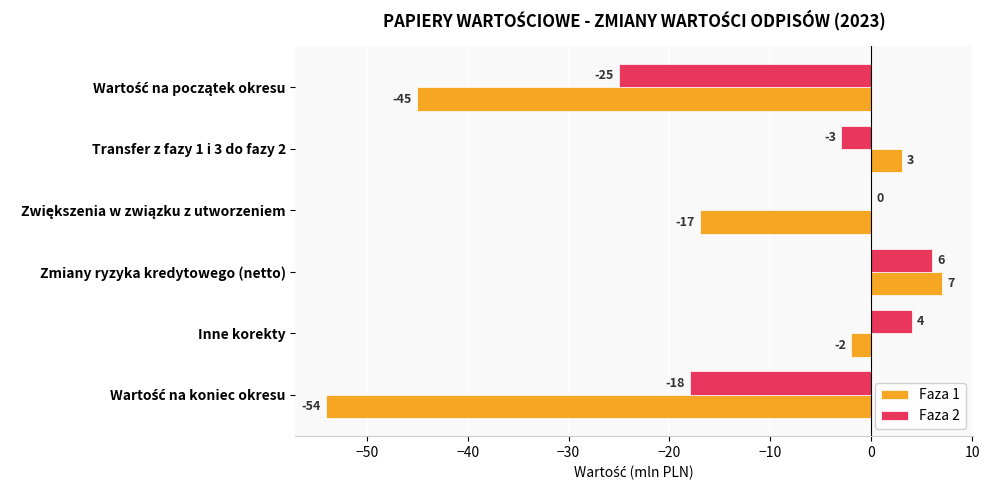

At which category does the chart reach its peak across all series?

Zmiany ryzyka kredytowego (netto)